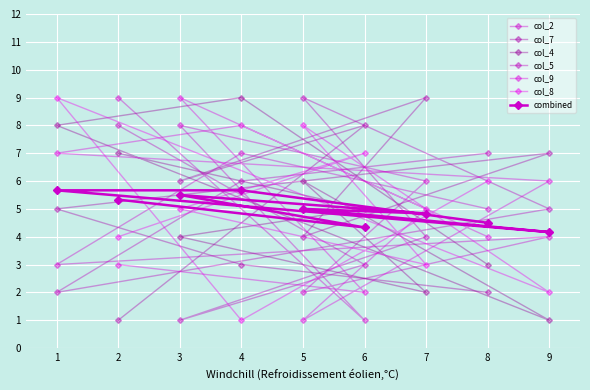

True or false: col_9 and col_5 cross at least once.

True